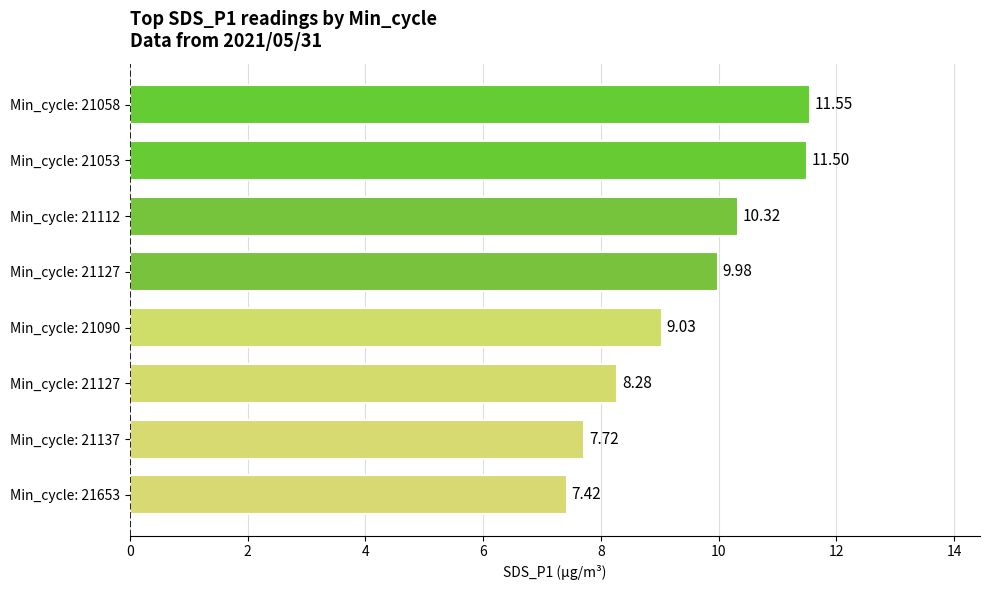

How many series are shown in this chart?

1